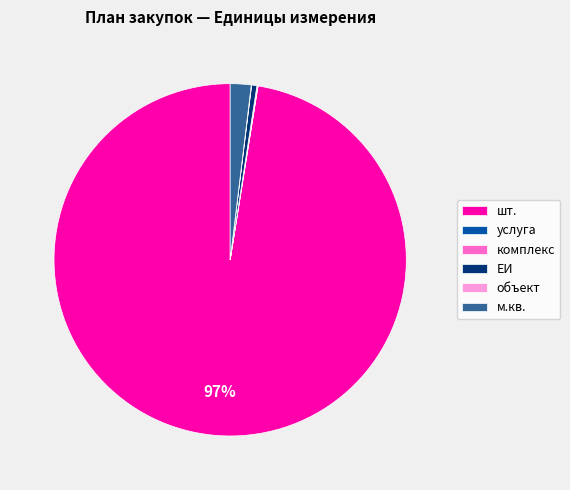

True or false: м.кв. accounts for 2% of the total.

True